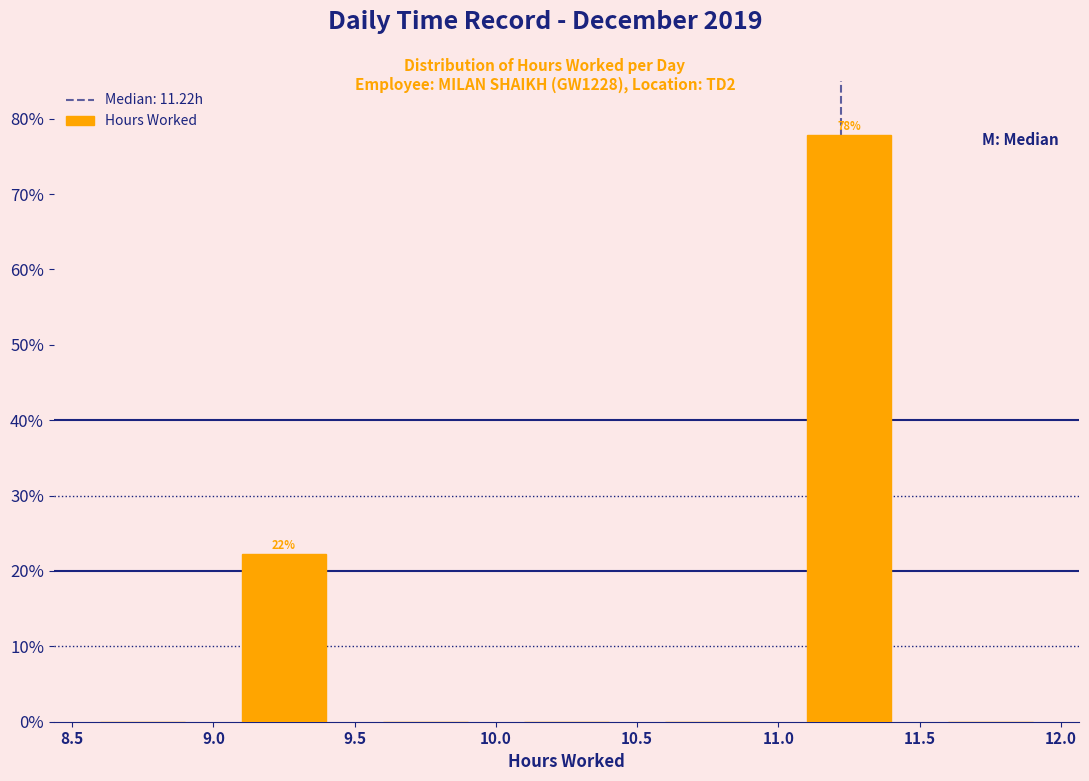

Which range on the x-axis has the tallest bar?

11.0 to 11.5